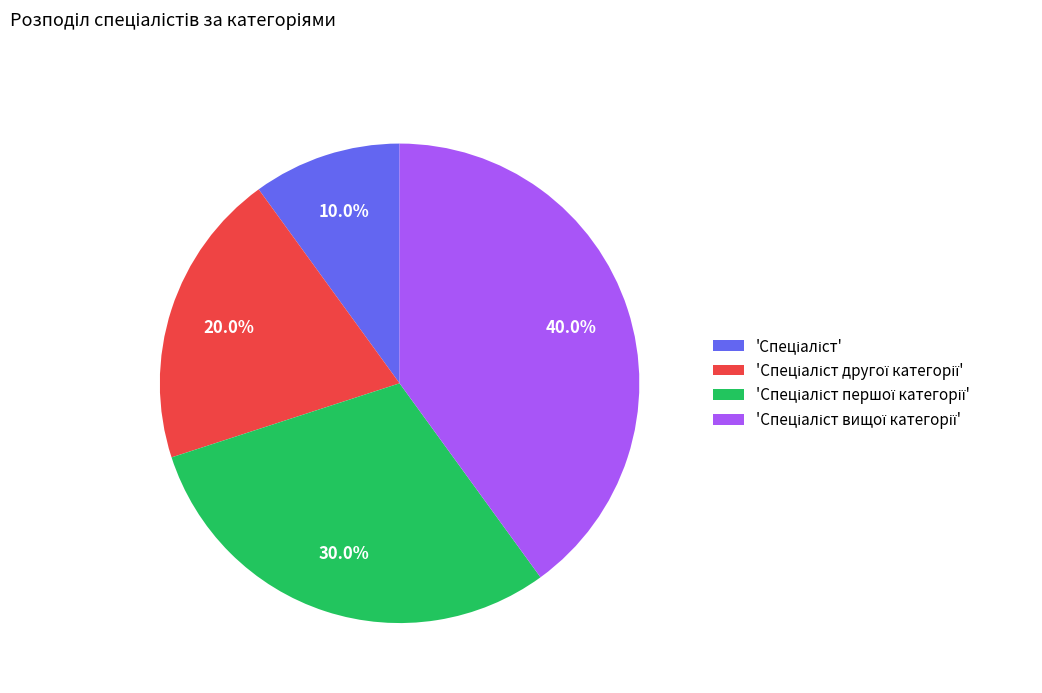

Is there a majority slice in this chart?

No